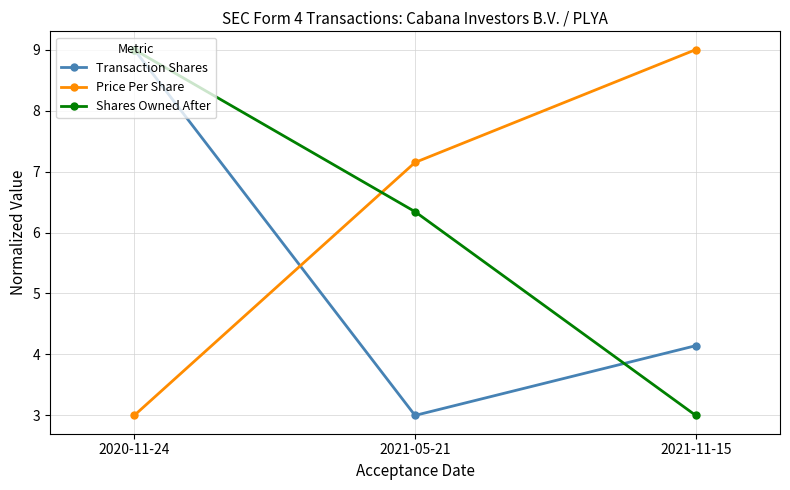

At which label does Transaction Shares first exceed 4?

2020-11-24